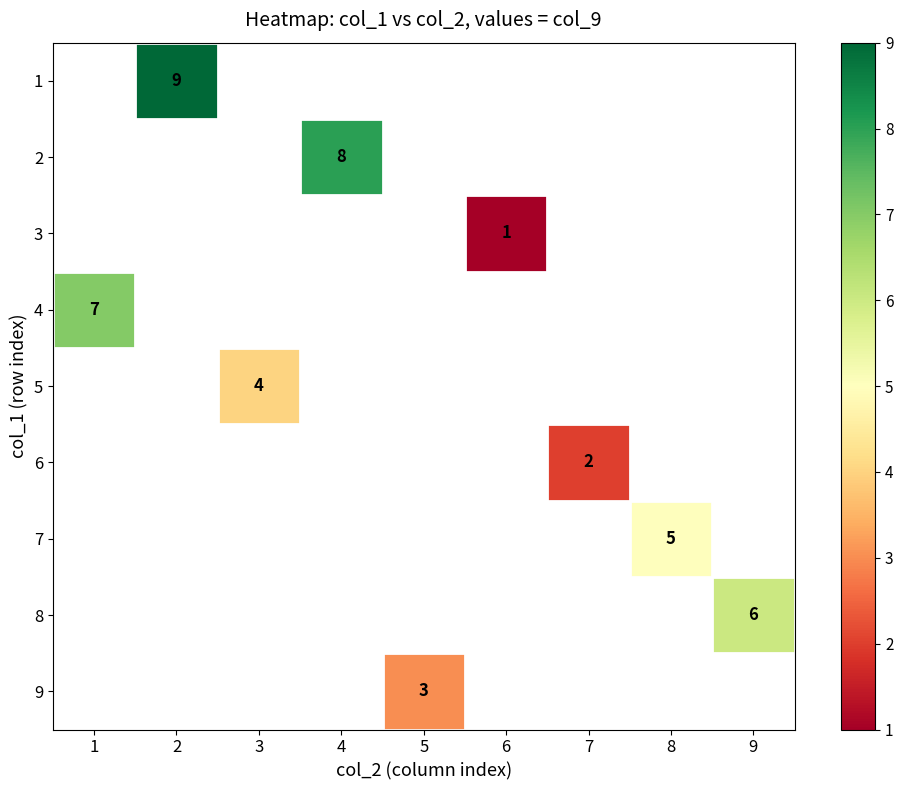

True or false: 4 has a value of 7 at 1.

True